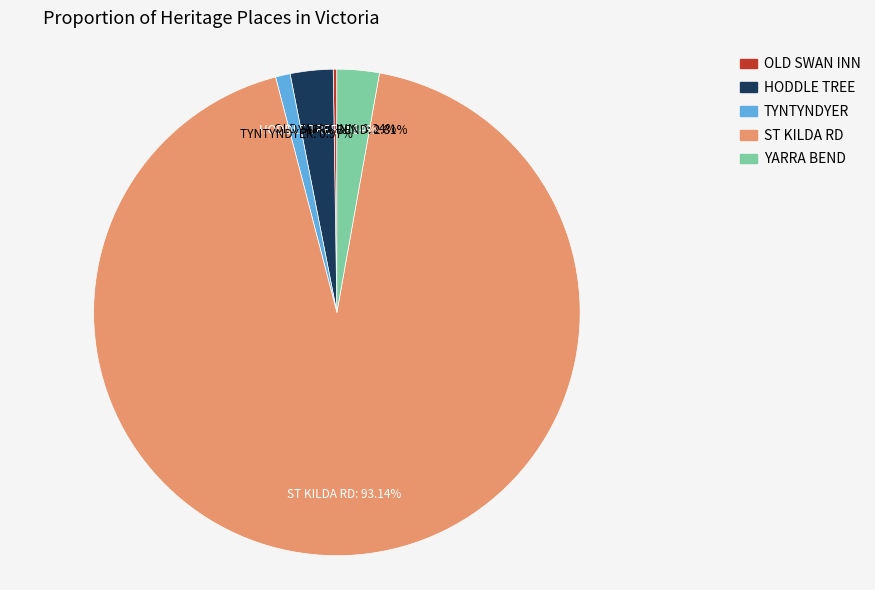

Is there any slice that represents more than half of the pie?

Yes